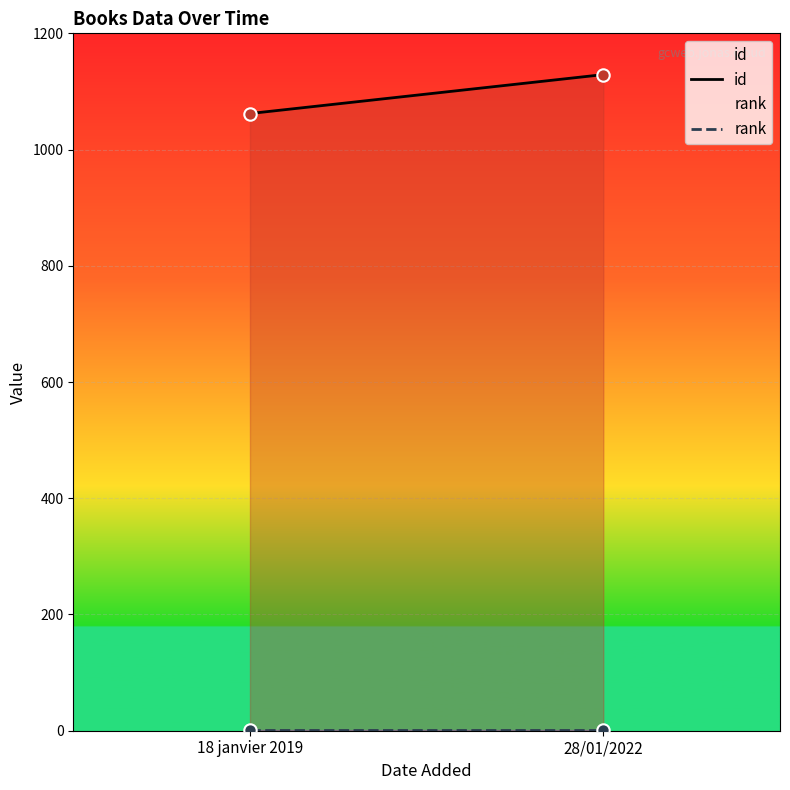

Which series has the largest total across all categories?

id